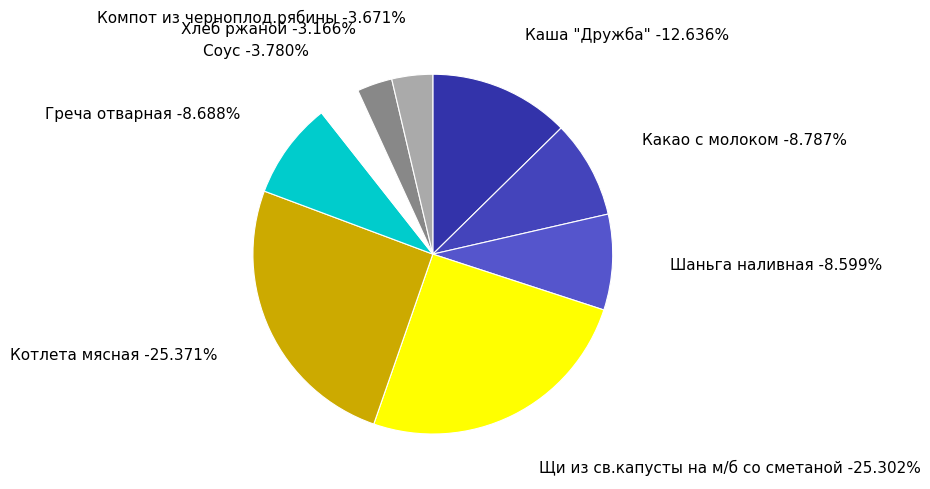

What is the total percentage of Какао с молоком and Греча отварная?

17.5%